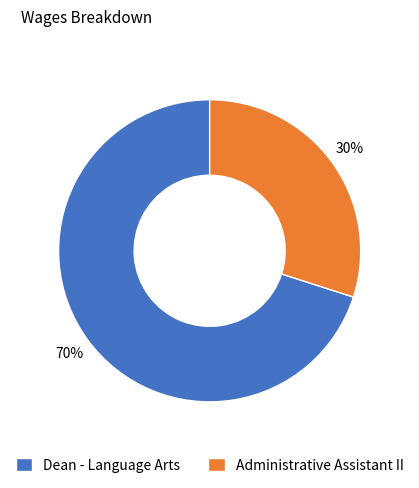

Which slice is the largest?

Dean - Language Arts